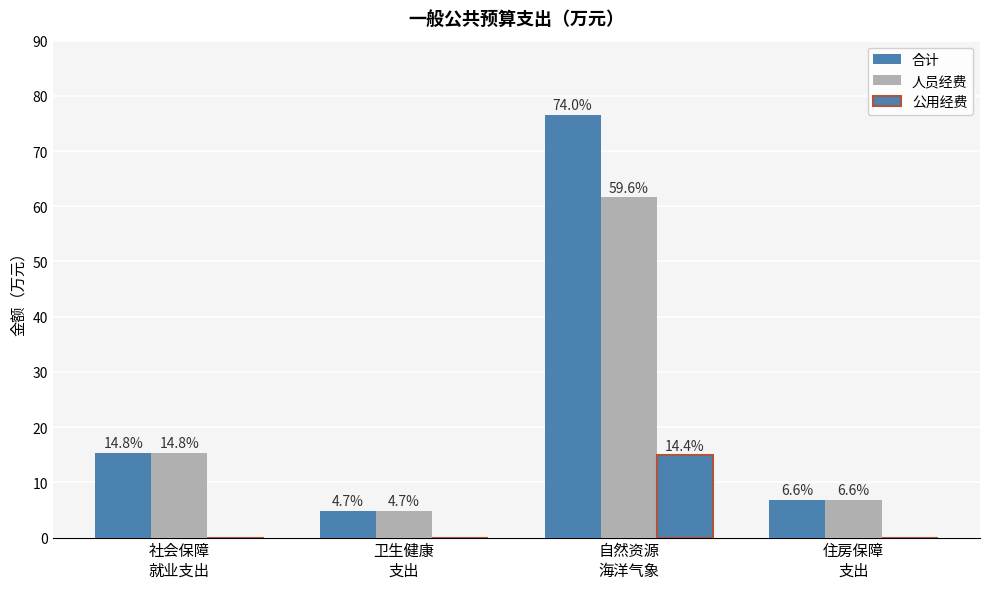

Are the bars horizontal?

No